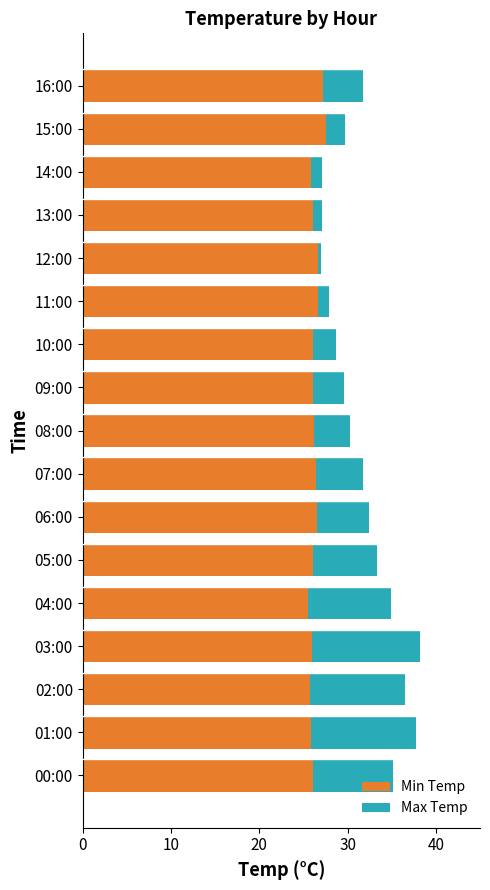

True or false: Min Temp has a value of 5.8 at 03:00.

False